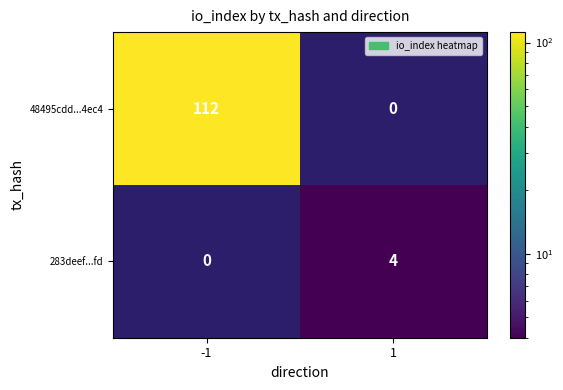

True or false: 283deef...fd has a value of 4 at 1.

True